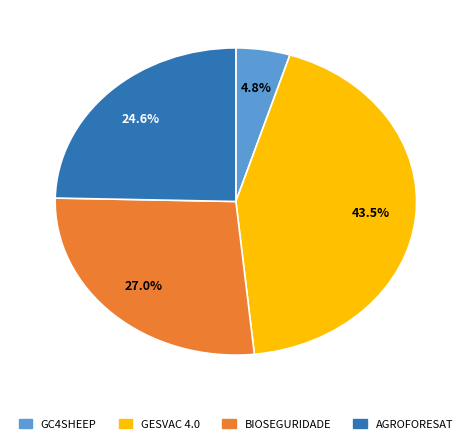

The GESVAC 4.0 slice represents 38% of the pie. True or false?

False